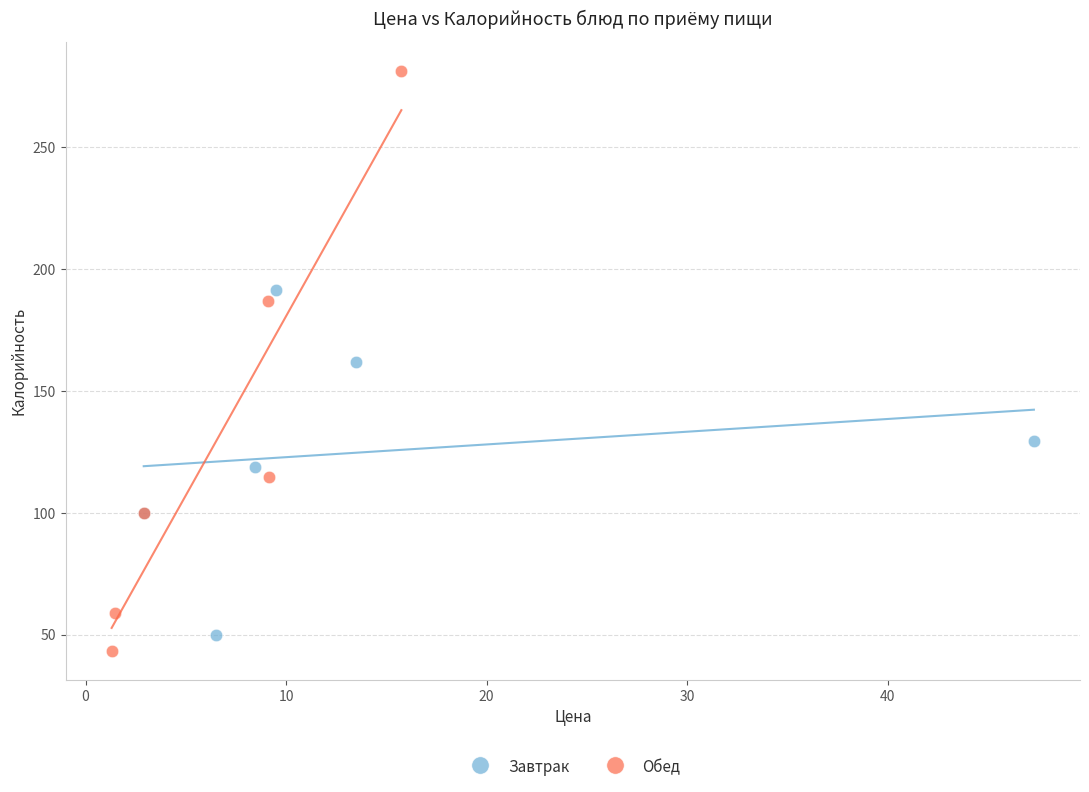

Which series has the widest spread of Y values?

Обед